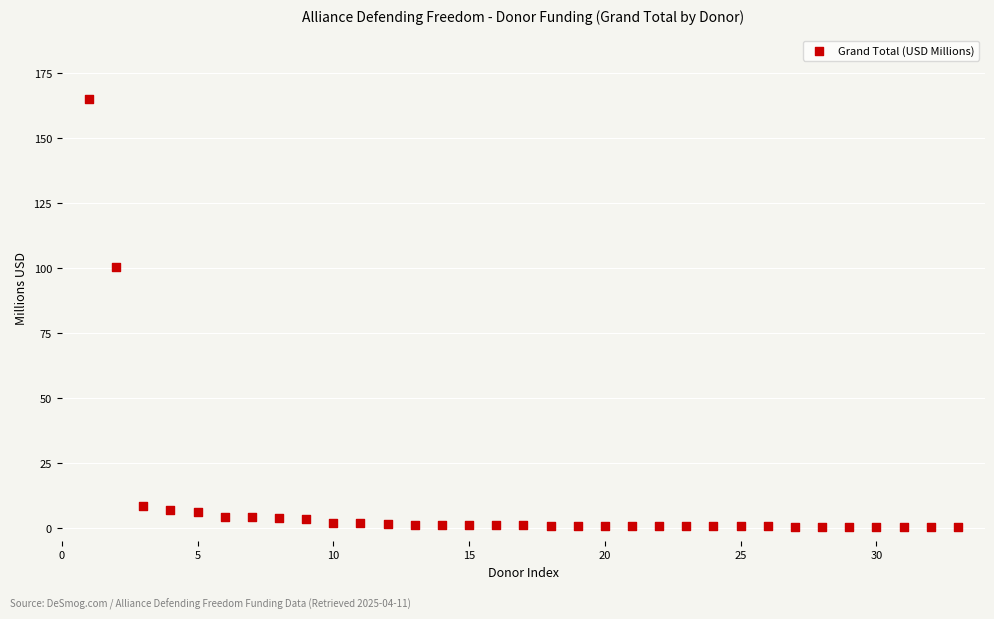

What is the range of X values (max minus min)?

32.0